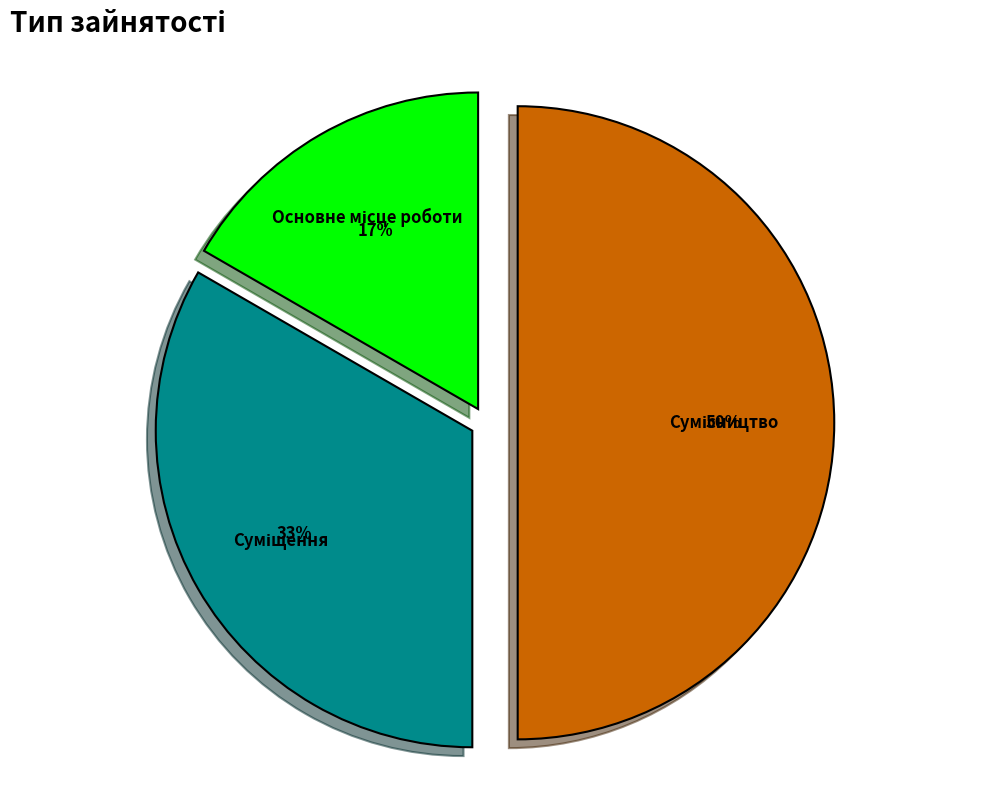

To the nearest percent, what is the difference between the largest and smallest slice percentages?

33%